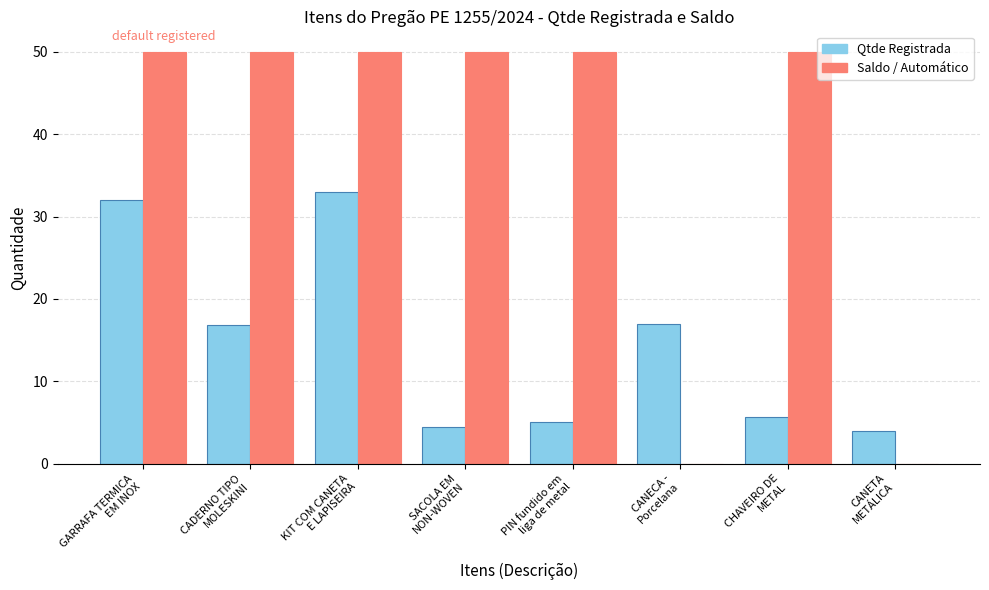

What is the sum of the Qtde Registrada values at CADERNO TIPO
MOLESKINI and PIN fundido em
liga de metal?

21.9